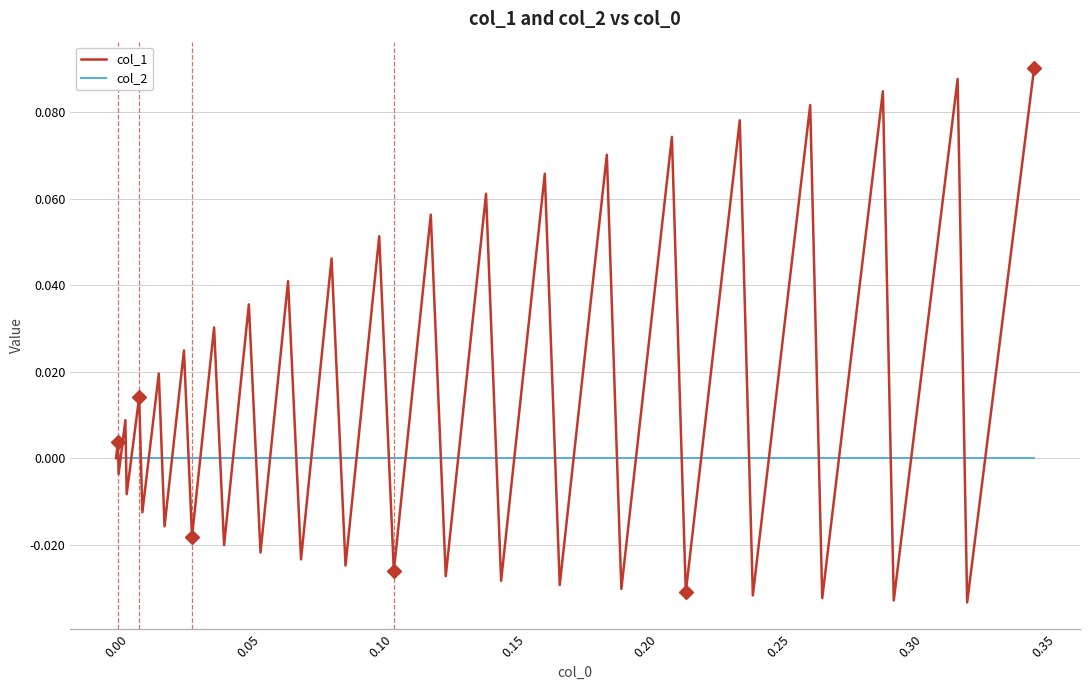

Is this an area chart (filled region under the line)?

No